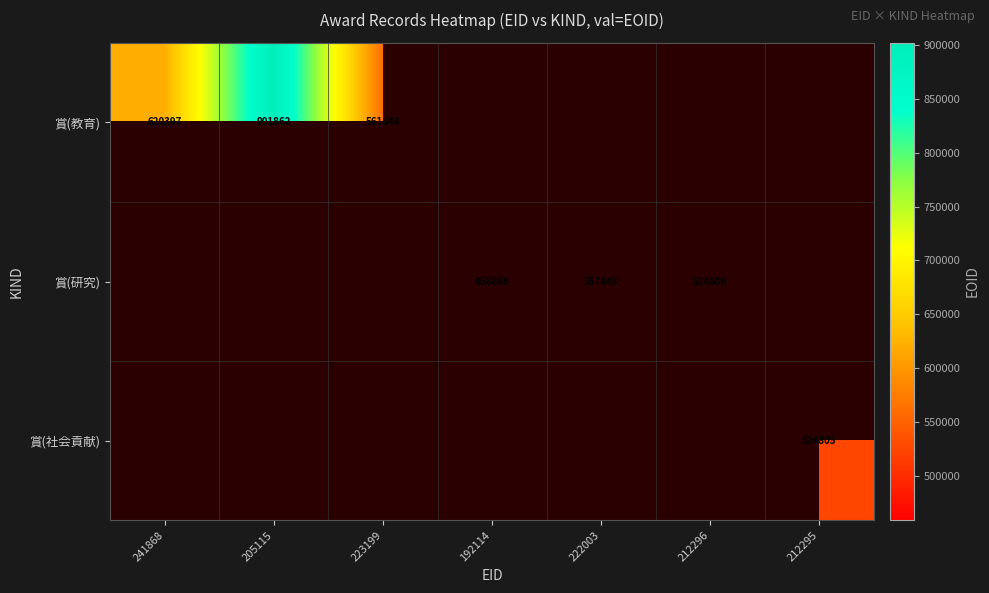

The 賞(教育) series shows 620397 at 241868. True or false?

True